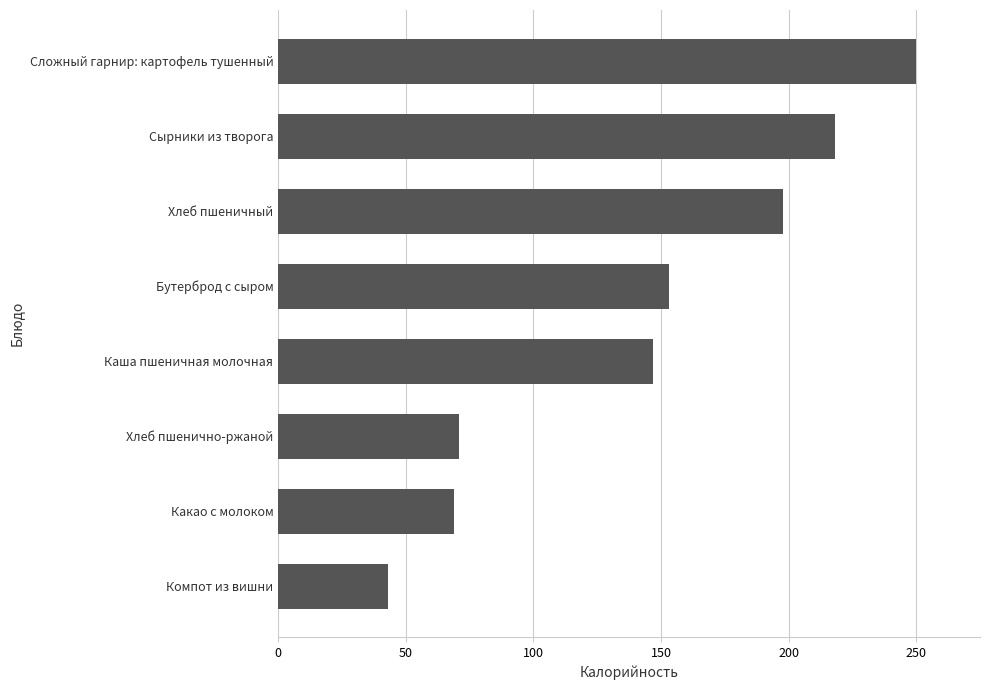

What is the difference between the second highest and second lowest values?

149